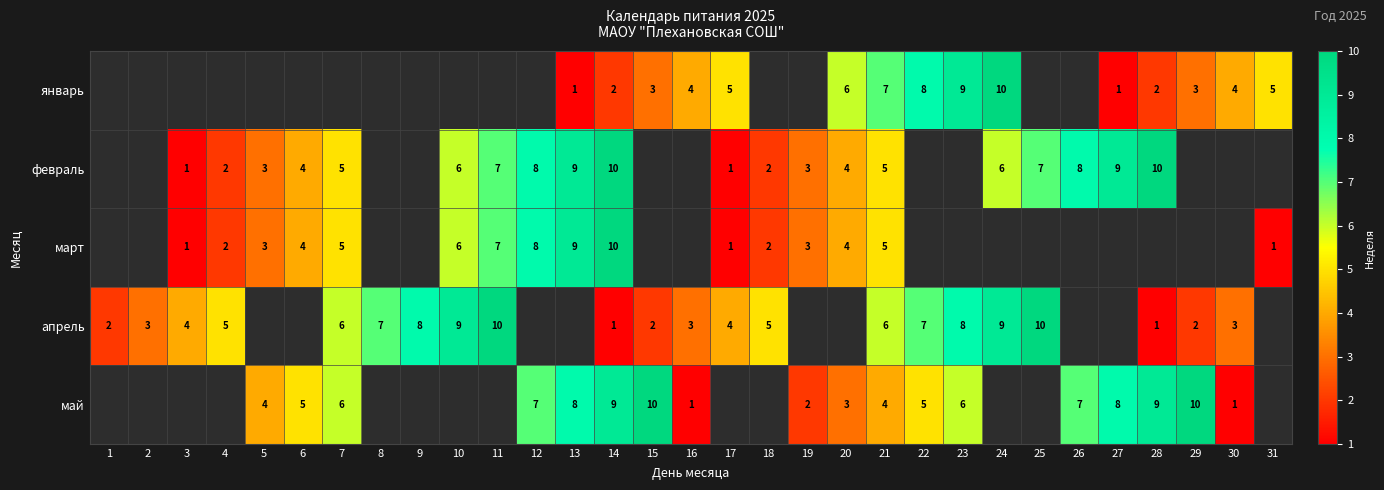

How many series are shown in this chart?

5